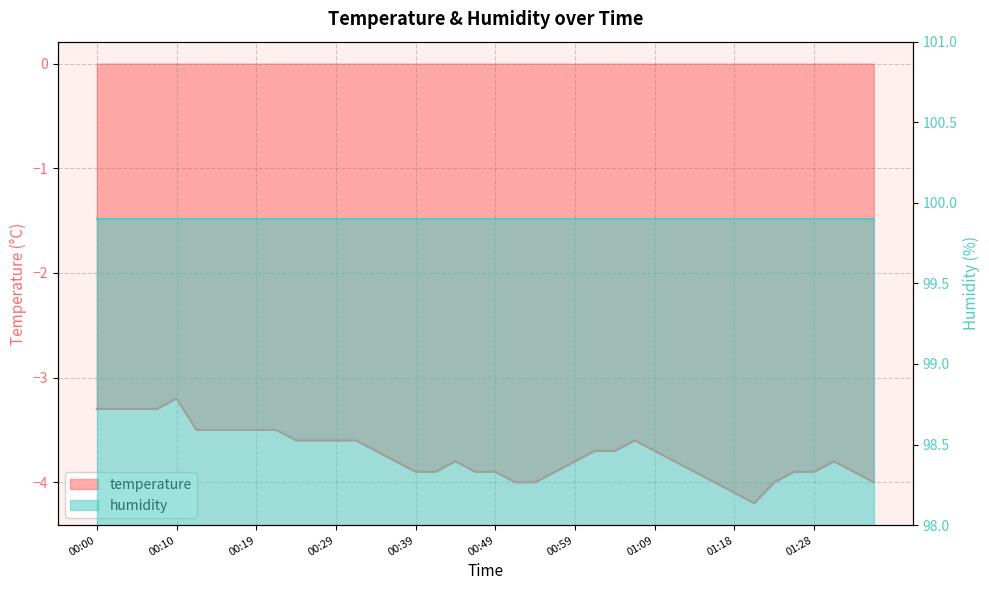

Between 00:44 and 00:56, which is larger?

00:44